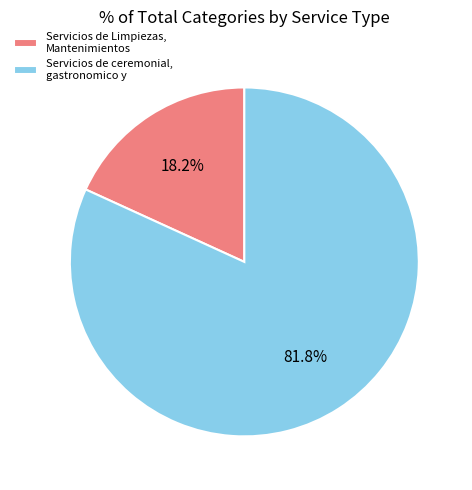

Rank the categories by value from lowest to highest.

Servicios de Limpiezas, Mantenimientos, Servicios de ceremonial, gastronomico y